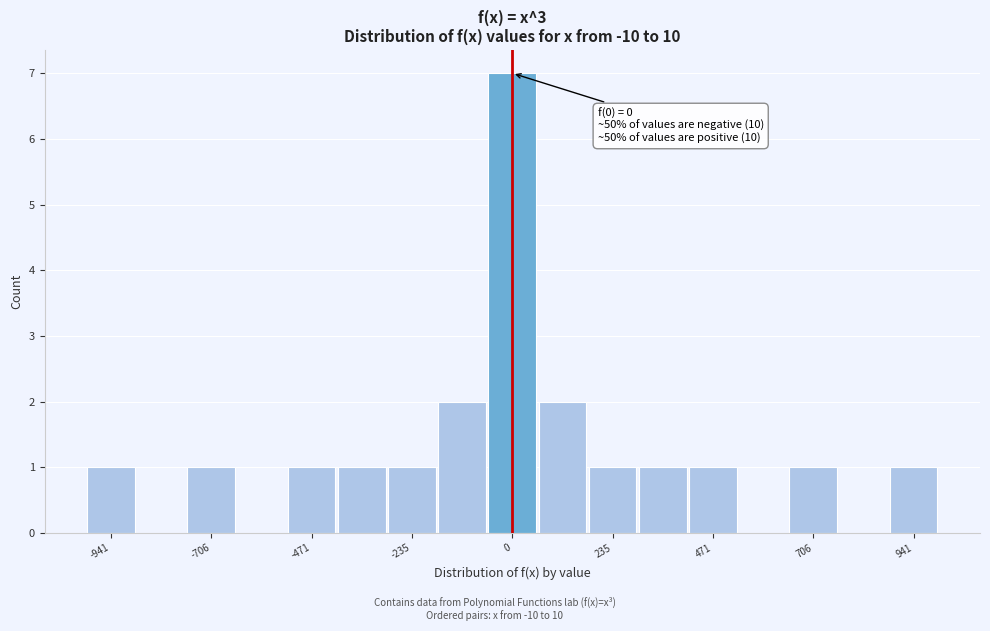

Read against the x-axis, roughly where is the centre of the tallest bar?

0